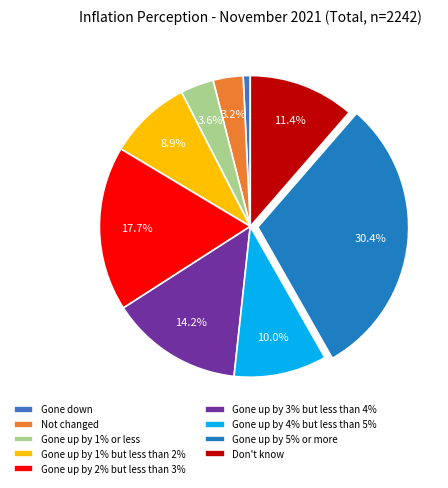

Combined, do Gone up by 2% but less than 3% and Gone up by 1% but less than 2% account for over 50%?

No